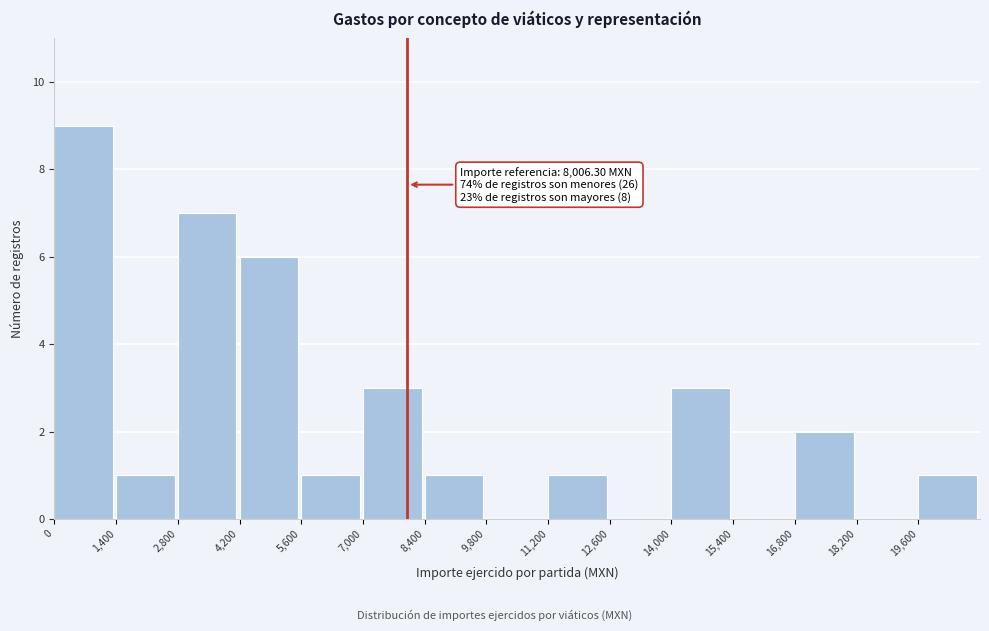

Which range on the x-axis has the tallest bar?

0 to 1400